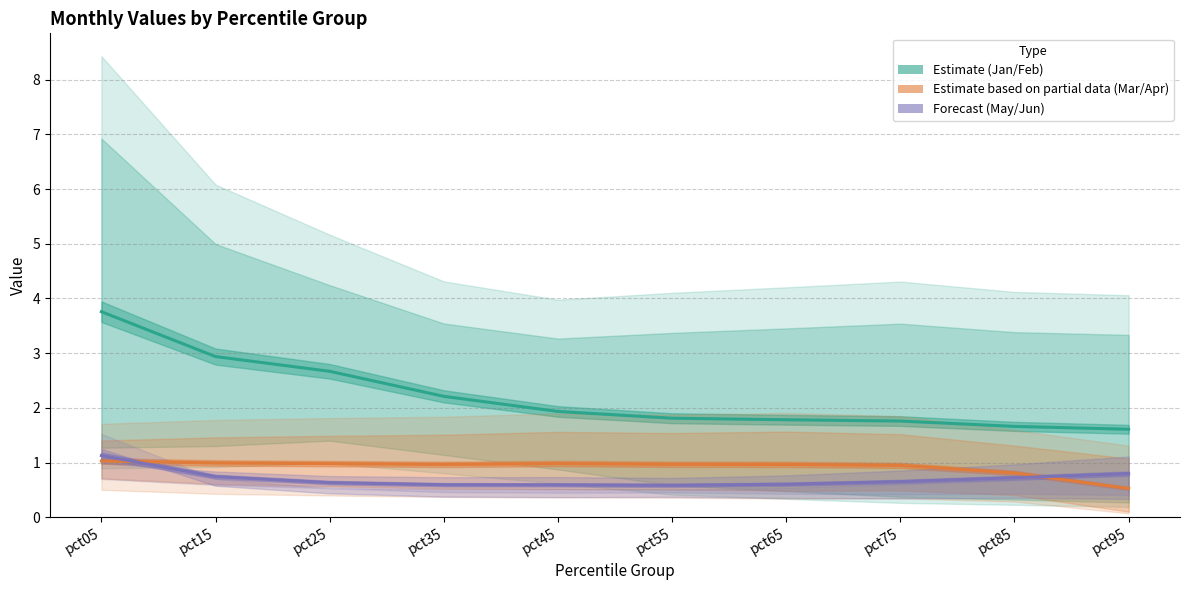

Where is the first local maximum for Estimate based on partial data (Mar/Apr)?

pct45